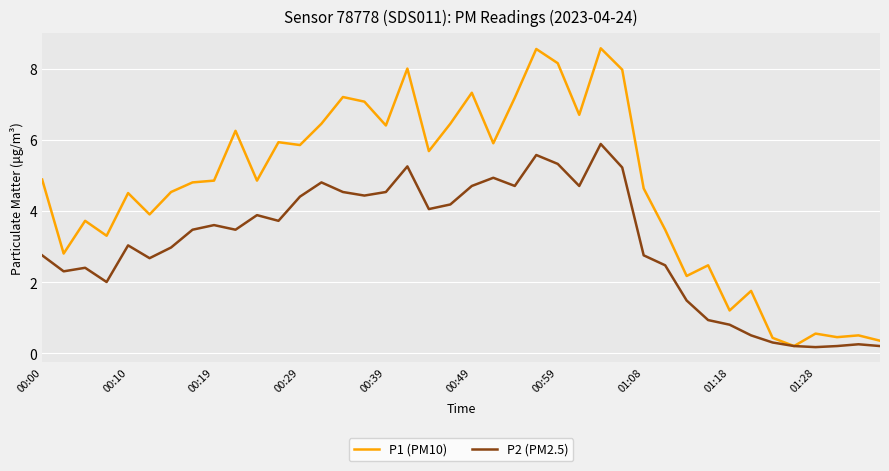

Which series has the widest spread of values?

P1 (PM10)